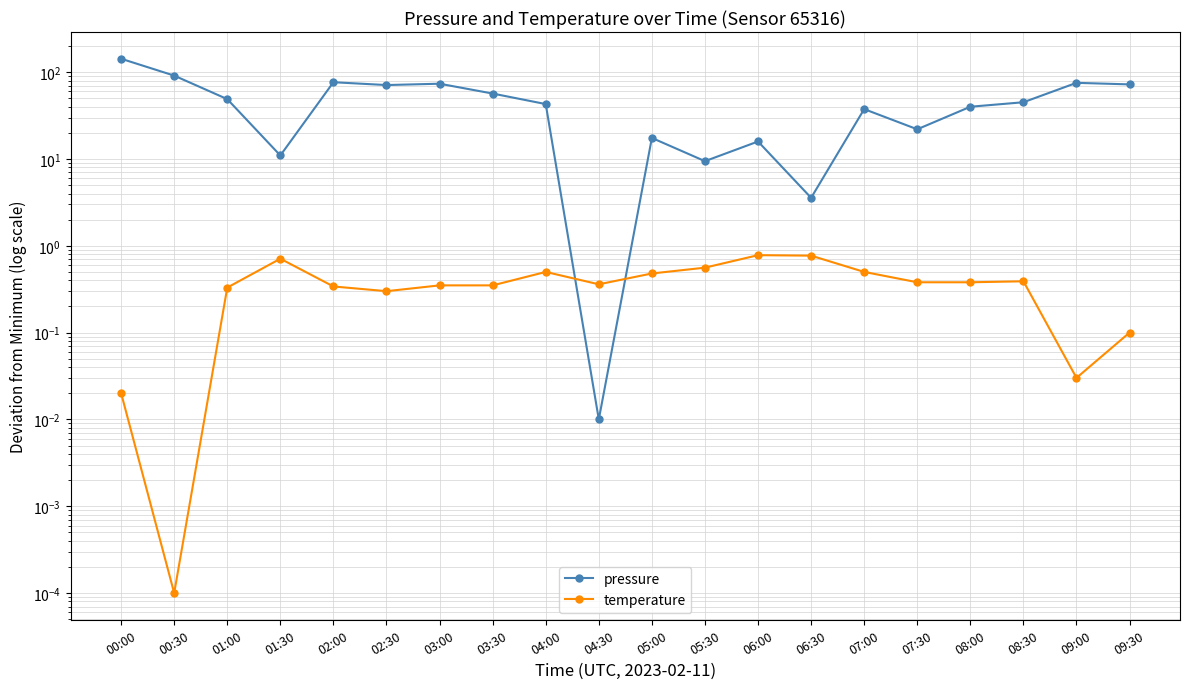

Is this an area chart (filled region under the line)?

No